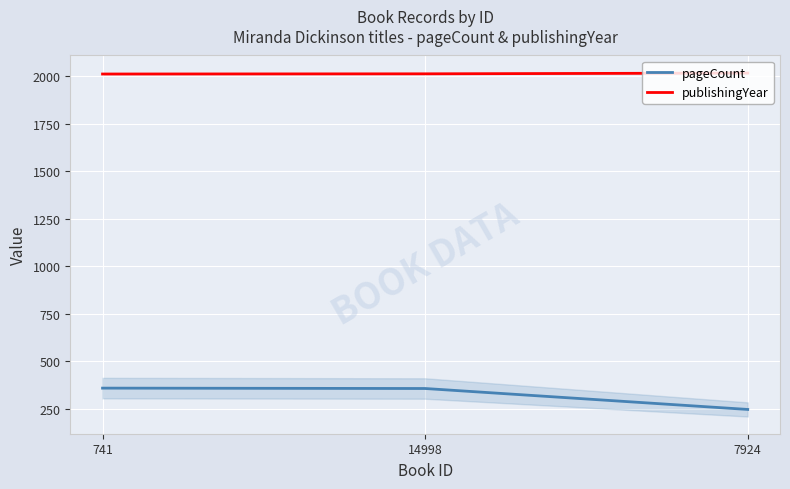

What is the minimum value for publishingYear?

2010